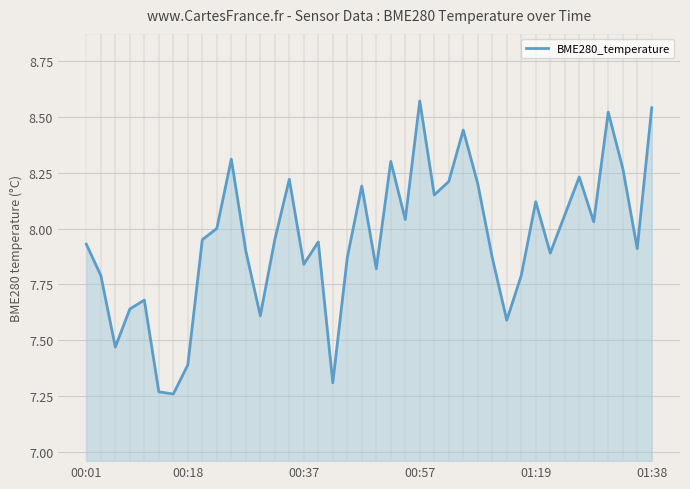

What is the greatest value displayed?

8.6